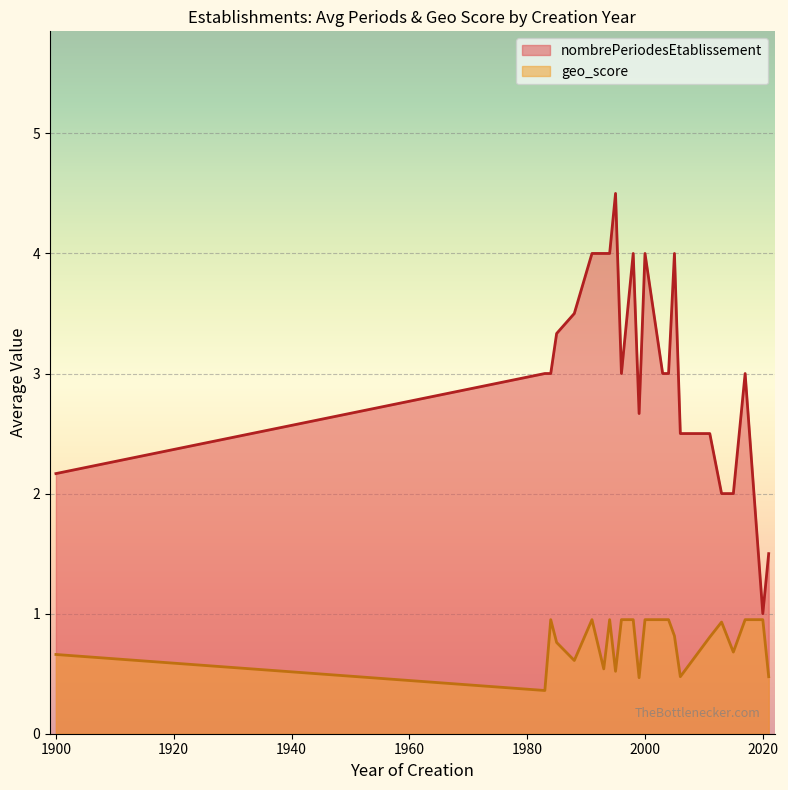

How many categories are shown in the chart?

23